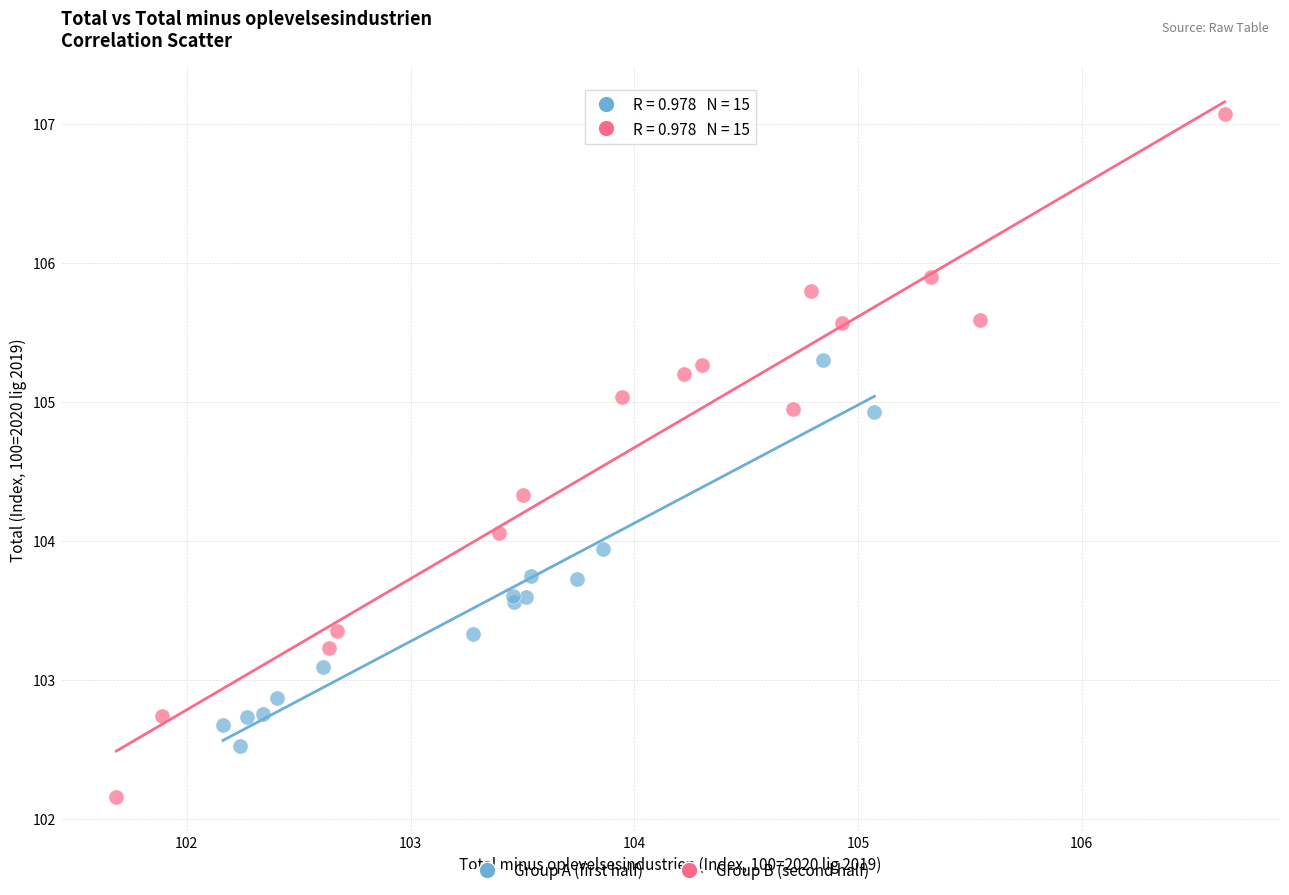

Which series reaches the minimum Y coordinate?

Group B (second half)